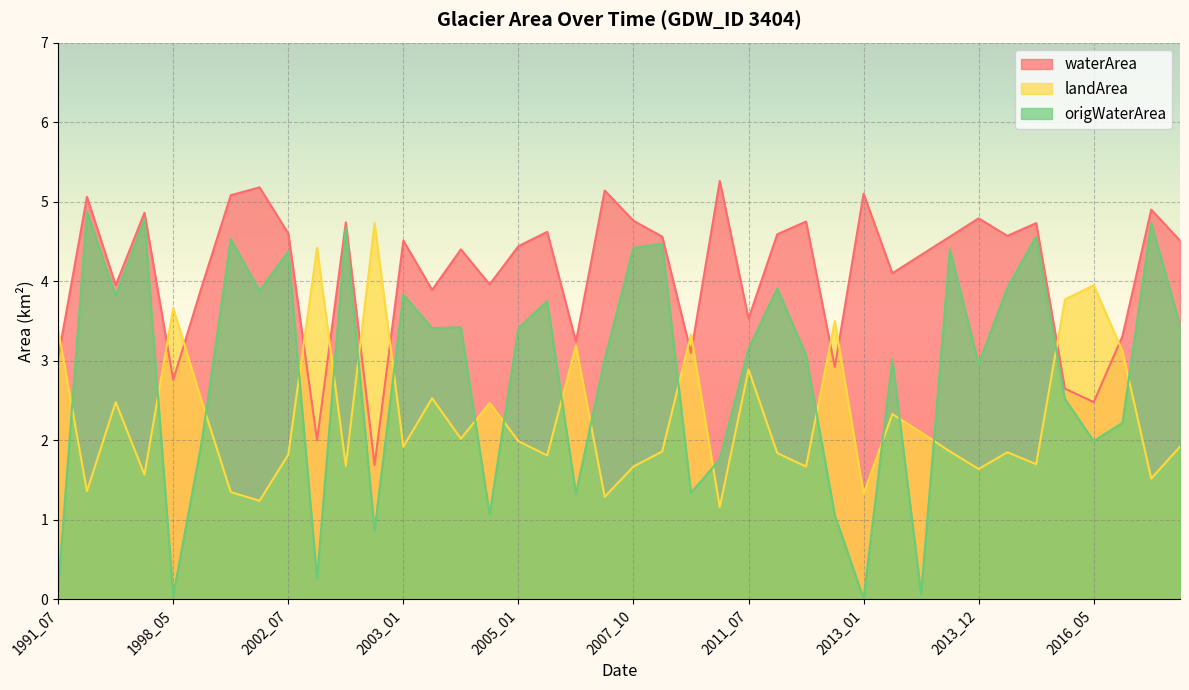

What is the difference between the maximum and second lowest values in the origWaterArea series?

4.8